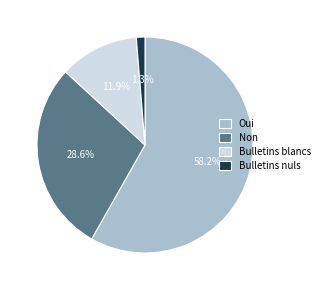

To the nearest percent, what is the difference between the Bulletins nuls and Non slice percentages?

27%